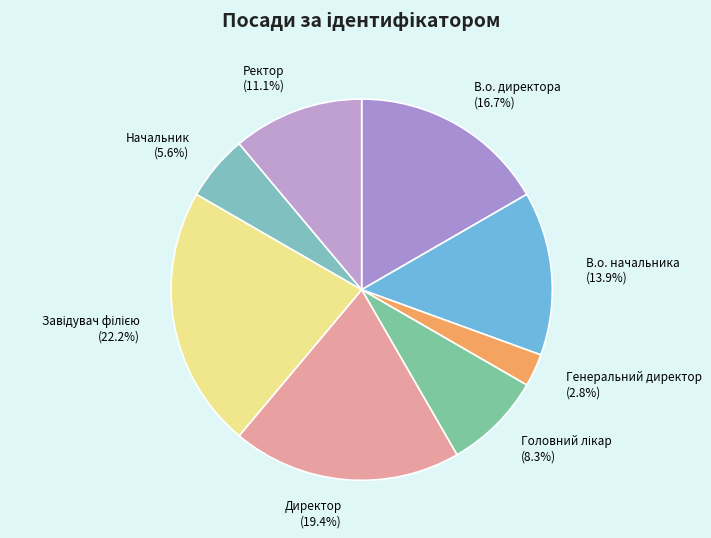

Is there any slice that represents more than half of the pie?

No